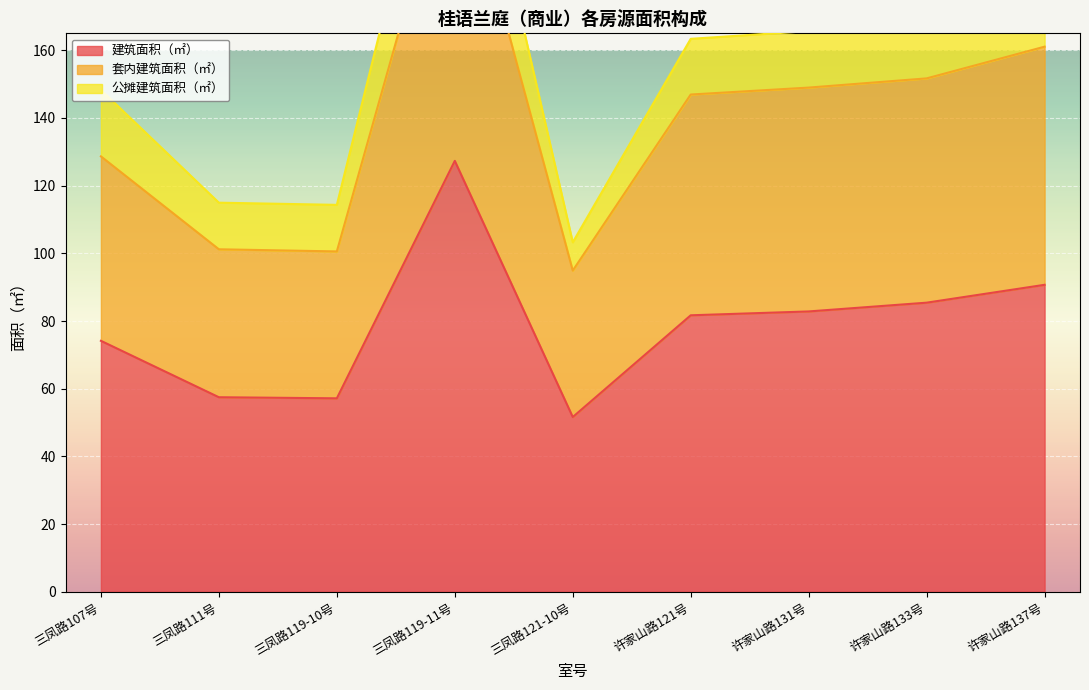

Is it true that 建筑面积（㎡） equals 42.2 at 三凤路119-11号?

False